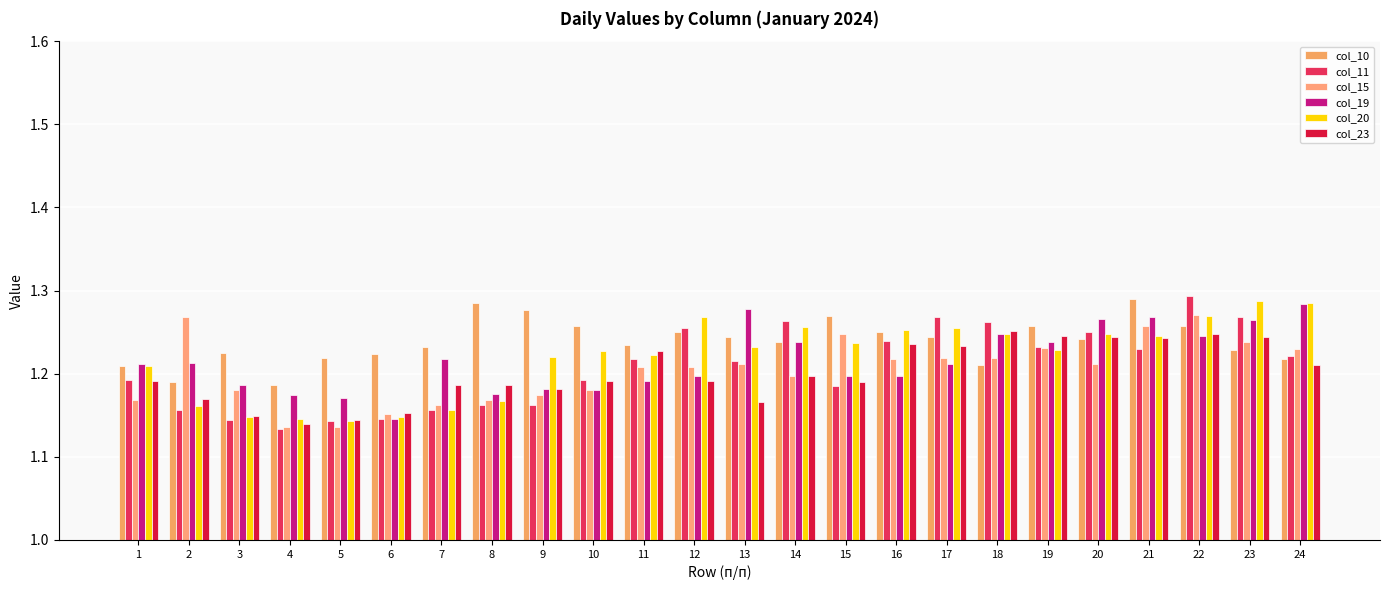

Reading left to right, extract all data points from this chart.

col_10: 1.2	1.2	1.2	1.2	1.2	1.2	1.2	1.3	1.3	1.3	1.2	1.3	1.2	1.2	1.3	1.3	1.2	1.2	1.3	1.2	1.3	1.3	1.2	1.2
col_11: 1.2	1.2	1.1	1.1	1.1	1.1	1.2	1.2	1.2	1.2	1.2	1.3	1.2	1.3	1.2	1.2	1.3	1.3	1.2	1.3	1.2	1.3	1.3	1.2
col_15: 1.2	1.3	1.2	1.1	1.1	1.2	1.2	1.2	1.2	1.2	1.2	1.2	1.2	1.2	1.2	1.2	1.2	1.2	1.2	1.2	1.3	1.3	1.2	1.2
col_19: 1.2	1.2	1.2	1.2	1.2	1.1	1.2	1.2	1.2	1.2	1.2	1.2	1.3	1.2	1.2	1.2	1.2	1.2	1.2	1.3	1.3	1.2	1.3	1.3
col_20: 1.2	1.2	1.1	1.1	1.1	1.1	1.2	1.2	1.2	1.2	1.2	1.3	1.2	1.3	1.2	1.3	1.3	1.2	1.2	1.2	1.2	1.3	1.3	1.3
col_23: 1.2	1.2	1.1	1.1	1.1	1.2	1.2	1.2	1.2	1.2	1.2	1.2	1.2	1.2	1.2	1.2	1.2	1.3	1.2	1.2	1.2	1.2	1.2	1.2